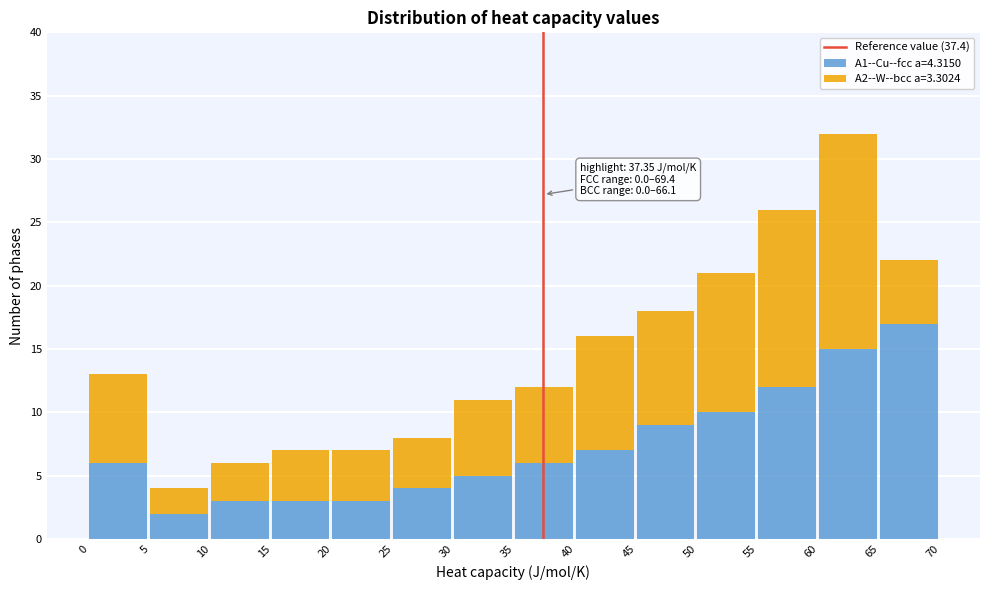

Reading left to right, what are the values for A1--Cu--fcc a=4.3150?

6	2	3	3	3	4	5	6	7	9	10	12	15	17